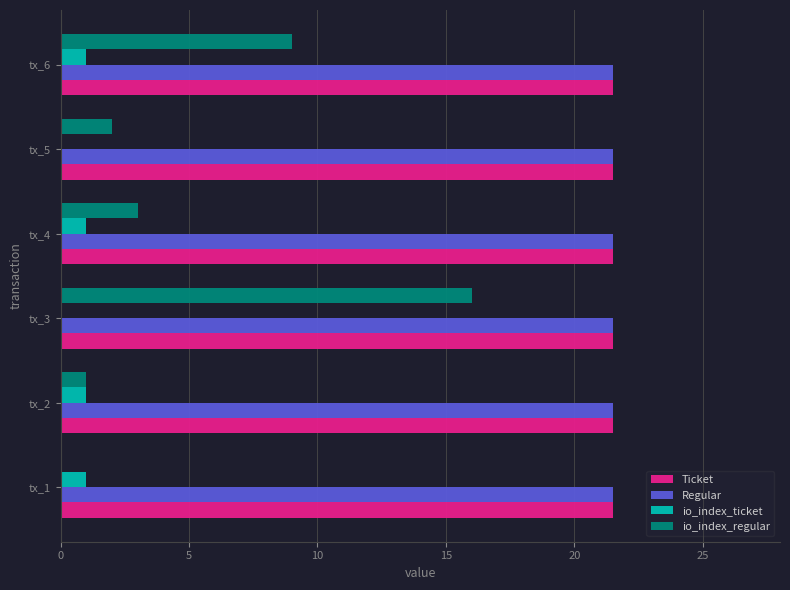

What is the approximate value of Regular at tx_5?

21.5